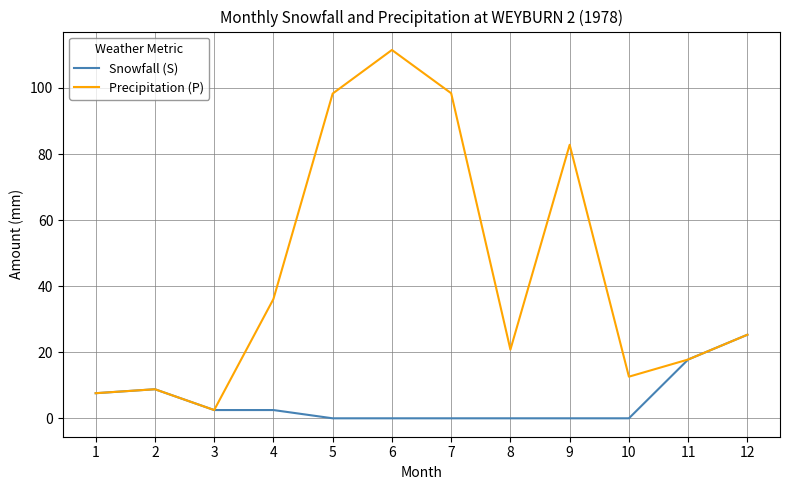

The Precipitation (P) series shows 36.1 at 4. True or false?

True